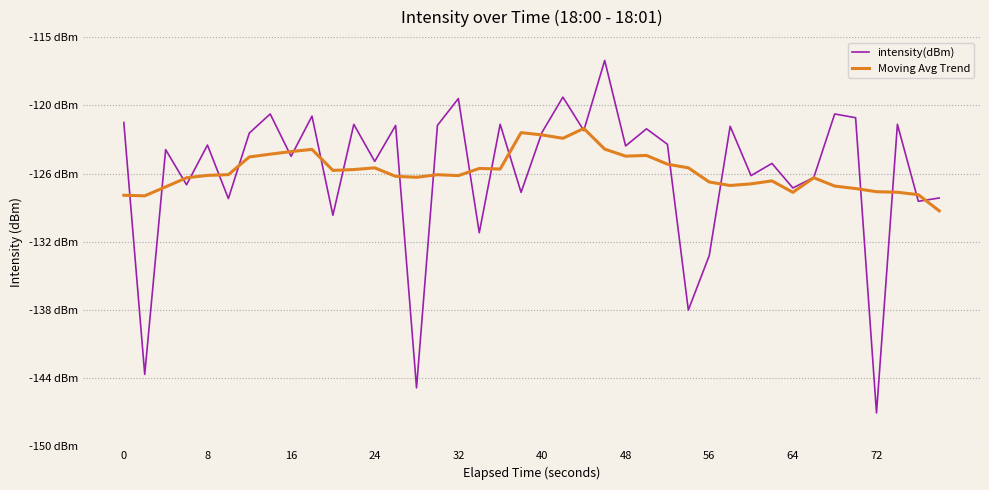

Is this an area chart (filled region under the line)?

No